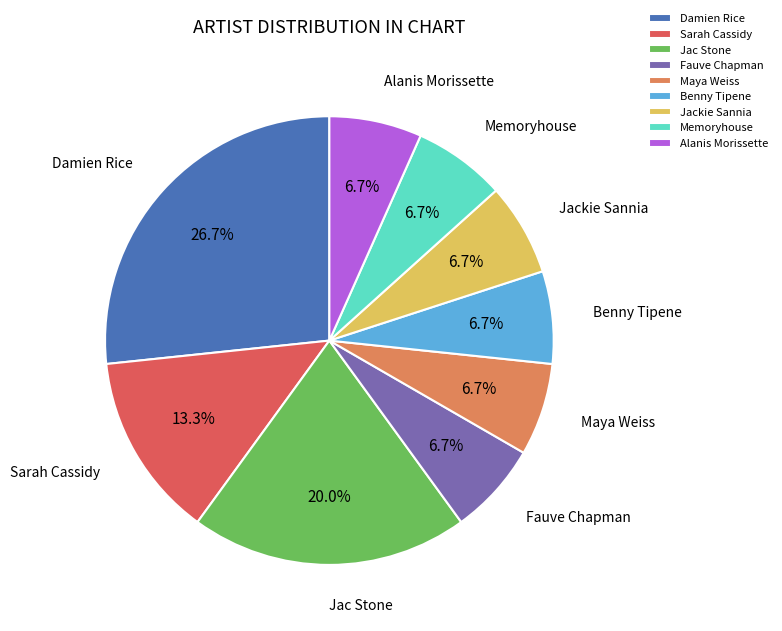

What percentage is the Memoryhouse slice, to the nearest percent?

7%